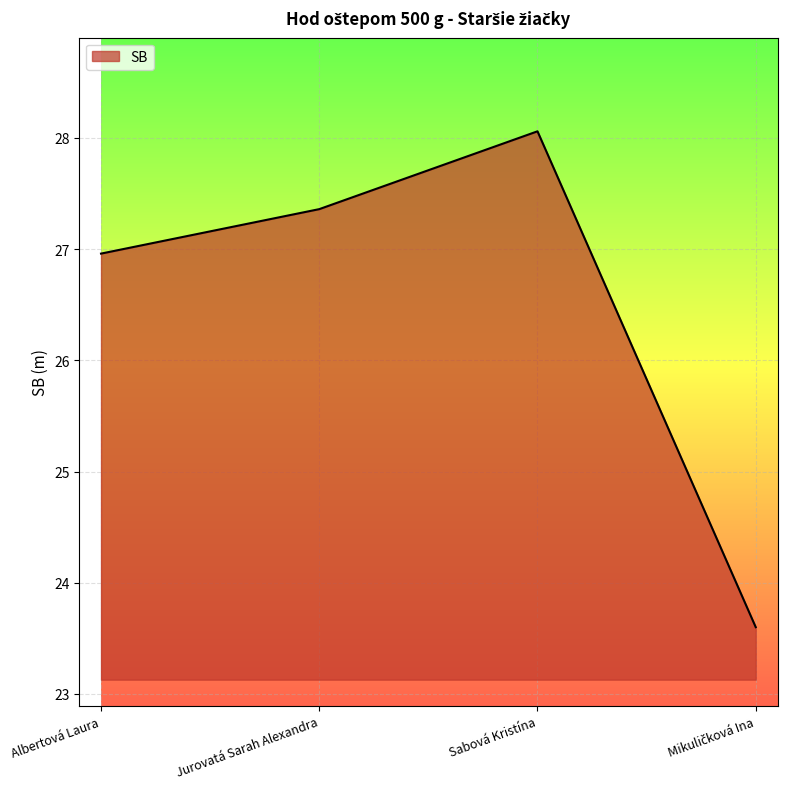

True or false: the data shows 13.9 at Albertová Laura.

False